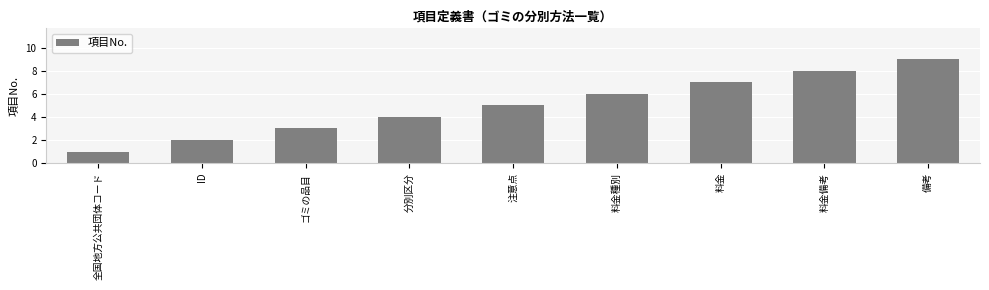

Count the number of categories in the chart.

9